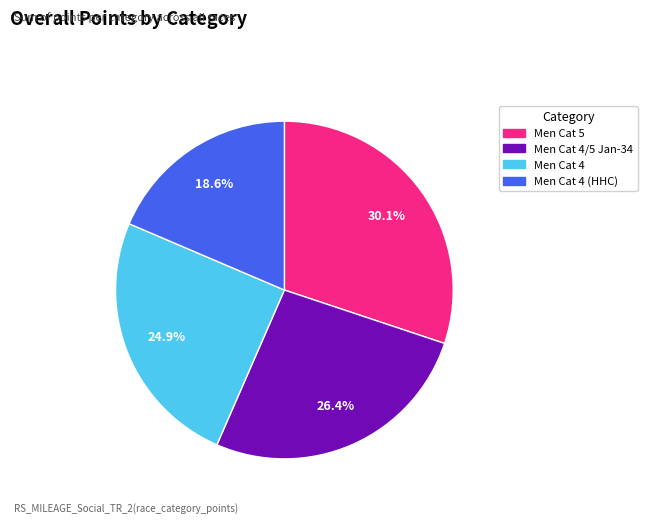

Is there any slice that represents more than half of the pie?

No